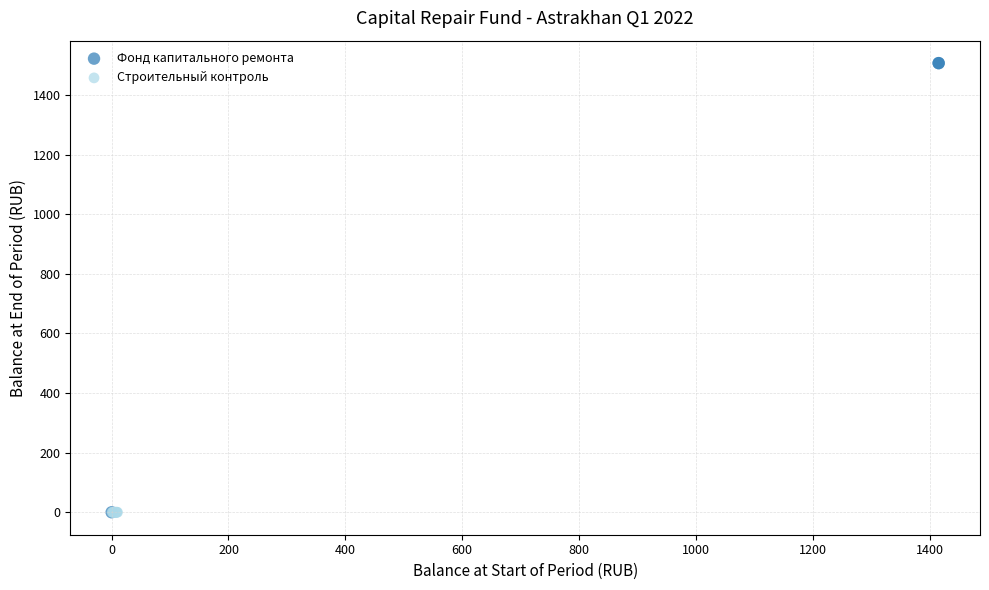

Which series contains the highest Y value?

Фонд капитального ремонта